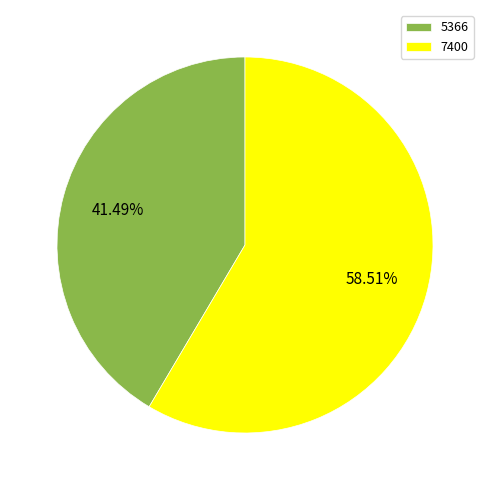

How many segments does this pie chart have?

2